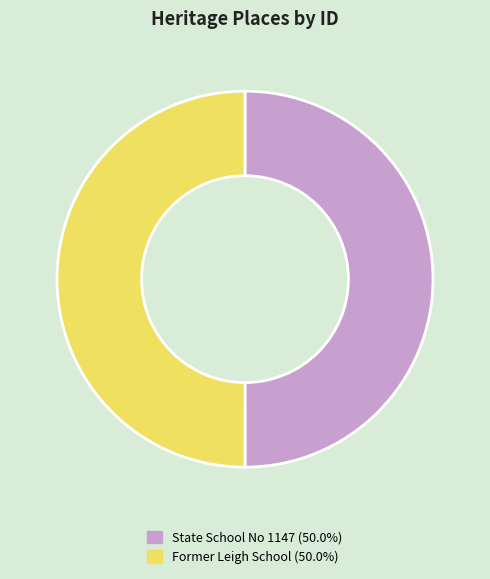

Do State School No 1147 (50.0%) and Former Leigh School (50.0%) together represent more than half of the pie?

Yes